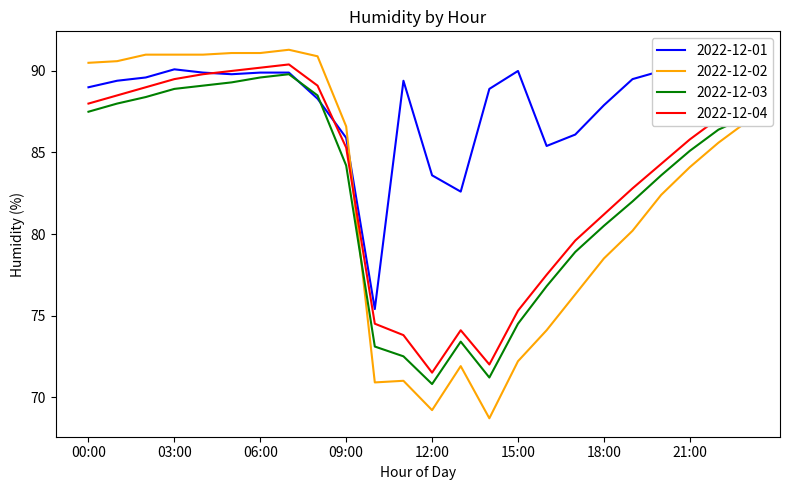

What is the total value across all series at 14:00?

300.8